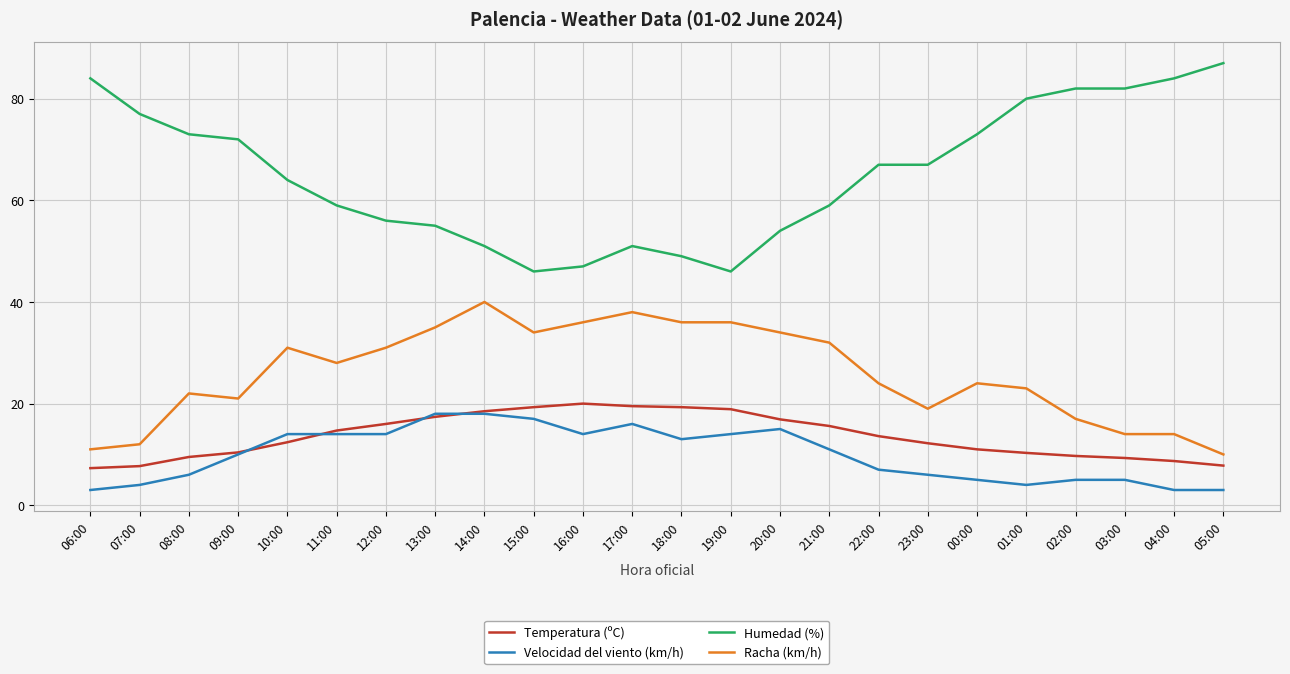

What is the maximum value for Temperatura (ºC)?

20.0